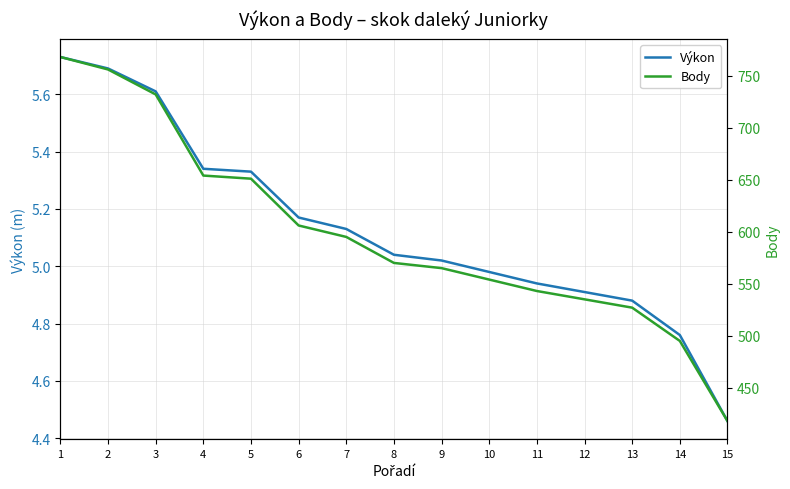

Between 12 and 14, which is larger?

12